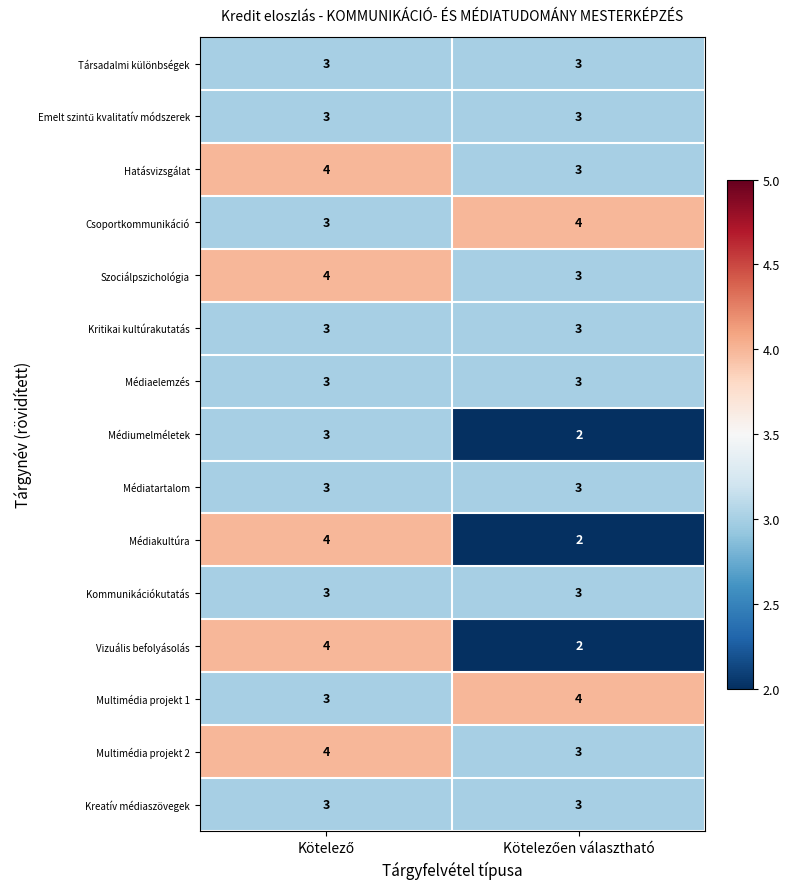

What is the highest value of the Kritikai kultúrakutatás series?

3